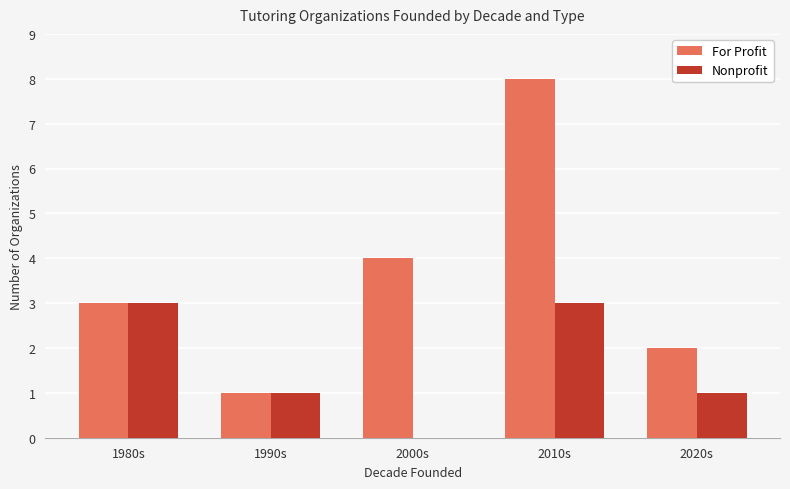

How many groups of bars are there?

5